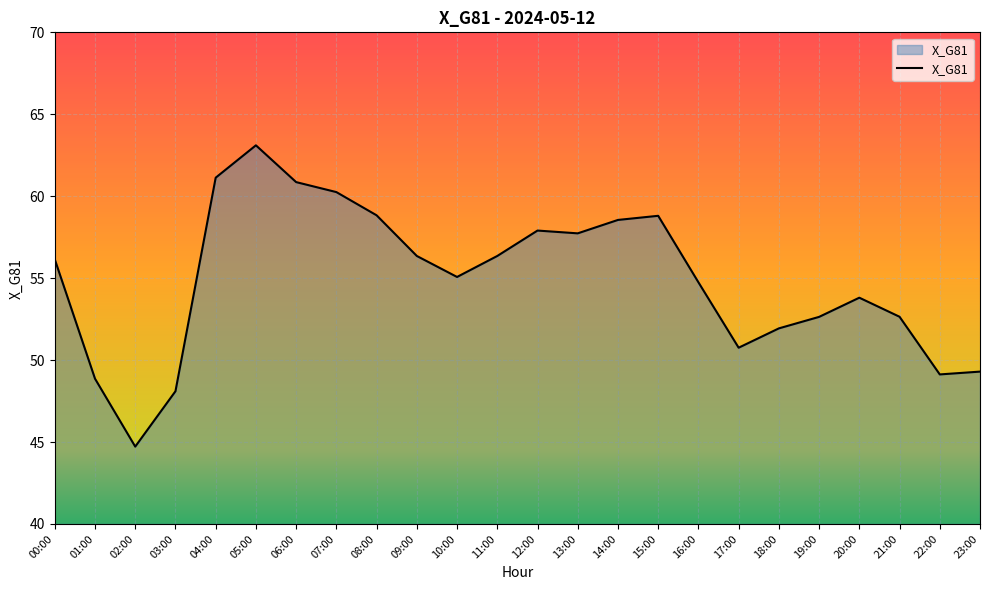

Reading left to right, transcribe all the data shown in this chart.

00:00=56.1	01:00=48.9	02:00=44.7	03:00=48.1	04:00=61.1	05:00=63.1	06:00=60.9	07:00=60.3	08:00=58.8	09:00=56.4	10:00=55.1	11:00=56.4	12:00=57.9	13:00=57.7	14:00=58.6	15:00=58.8	16:00=54.7	17:00=50.8	18:00=51.9	19:00=52.6	20:00=53.8	21:00=52.6	22:00=49.1	23:00=49.3